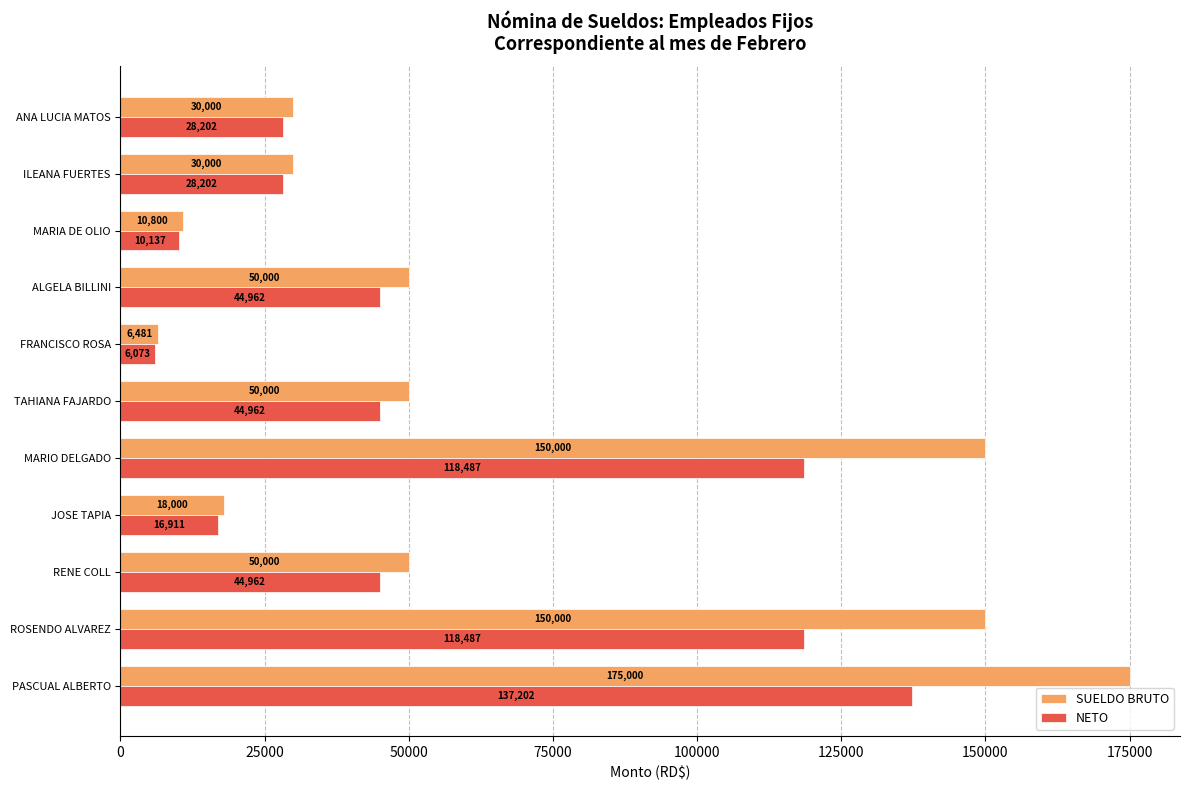

Is it true that NETO equals 10136.7 at MARIA DE OLIO?

True